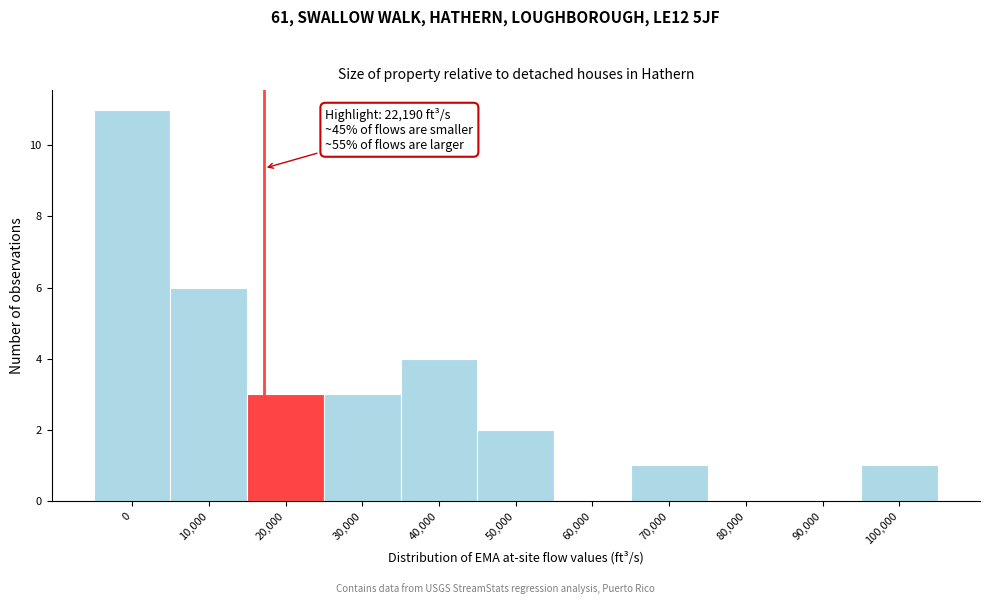

Reading right to left, extract all data points from this chart.

100,000=1	90,000=0	80,000=0	70,000=1	60,000=0	50,000=2	40,000=4	30,000=3	20,000=3	10,000=6	0=11